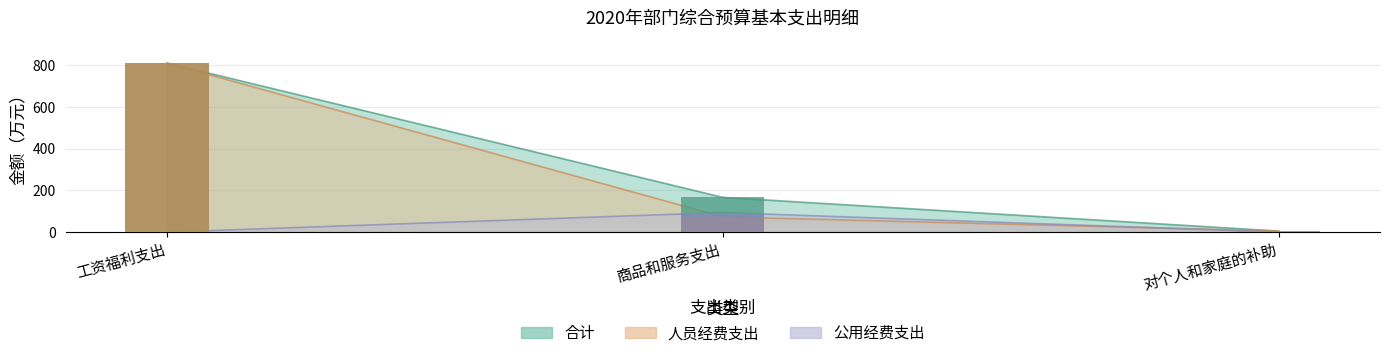

What are all the series names shown in the legend?

合计, 人员经费支出, 公用经费支出